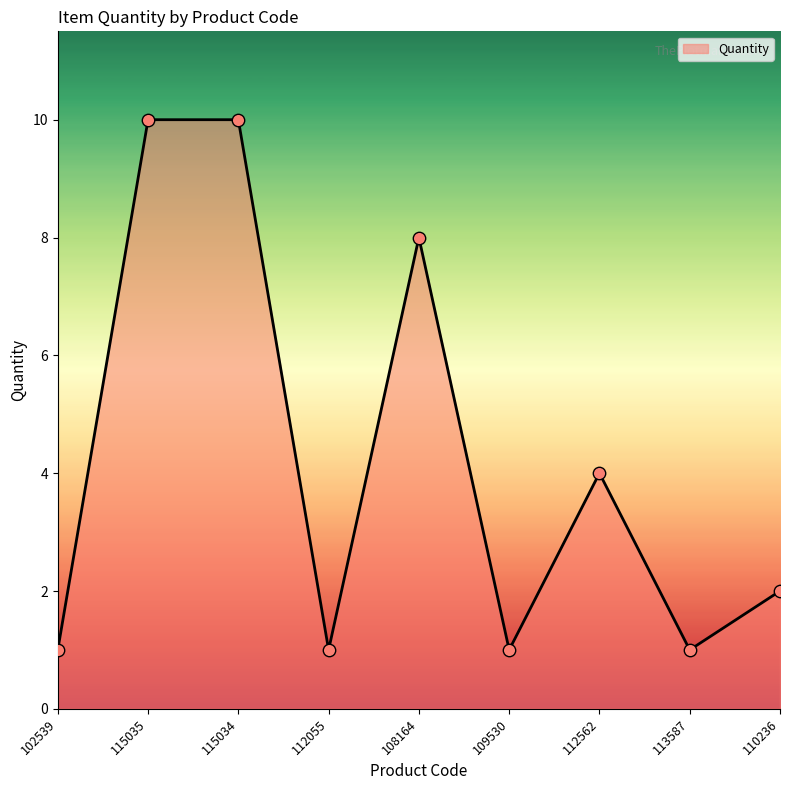

Which has a higher value, 109530 or 110236?

110236